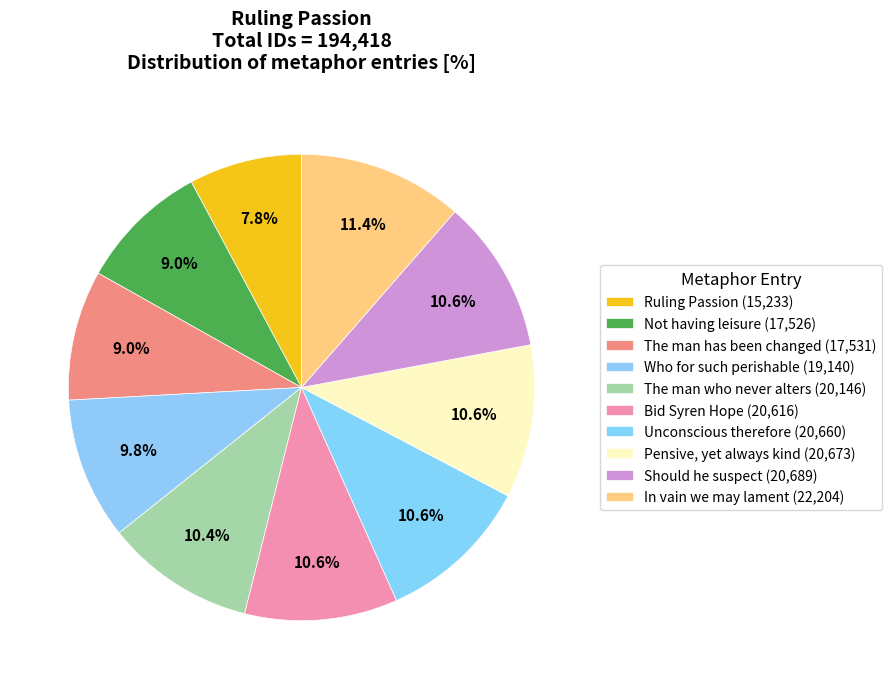

Count the number of slices in the pie.

10